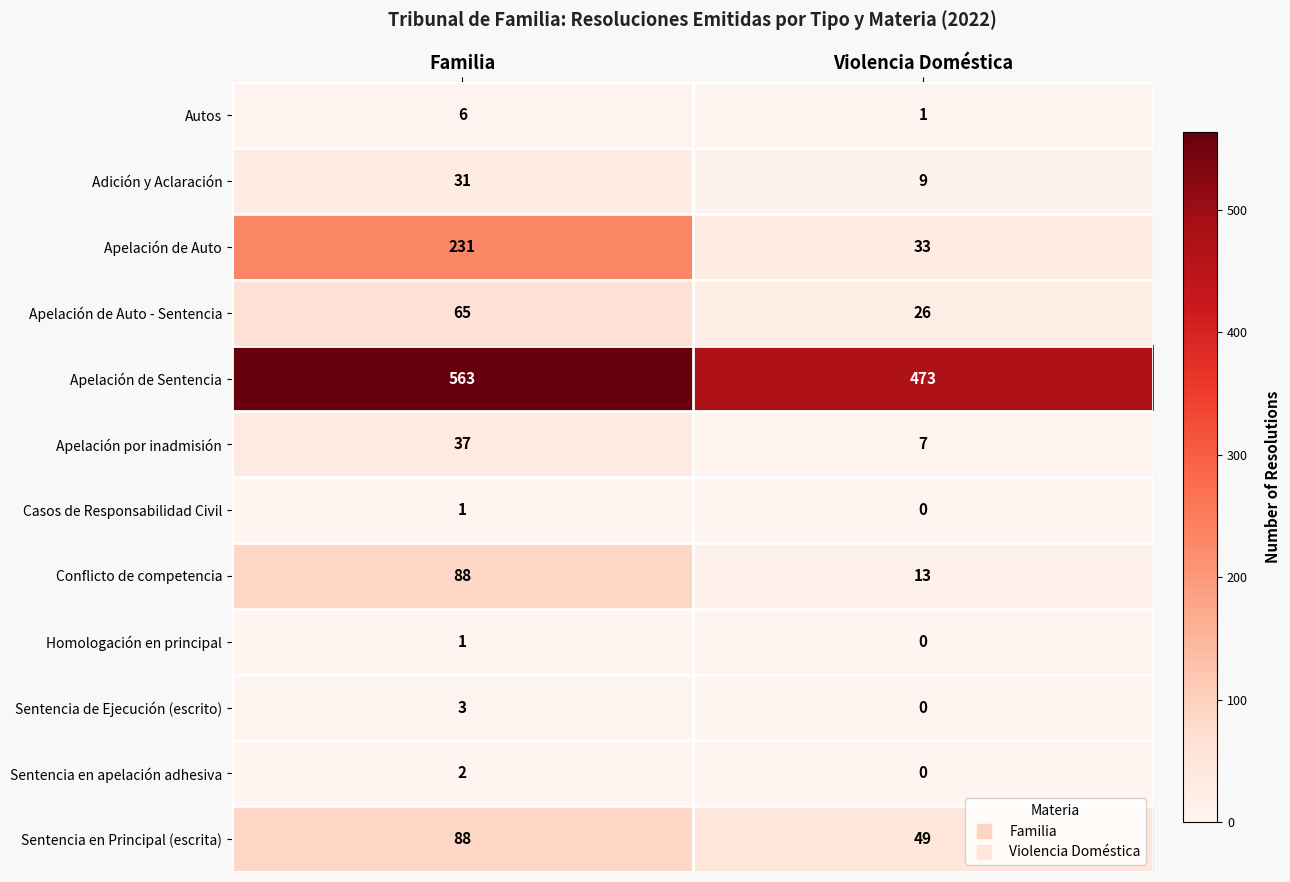

Is it true that Sentencia en apelación adhesiva equals 2 at Familia?

True